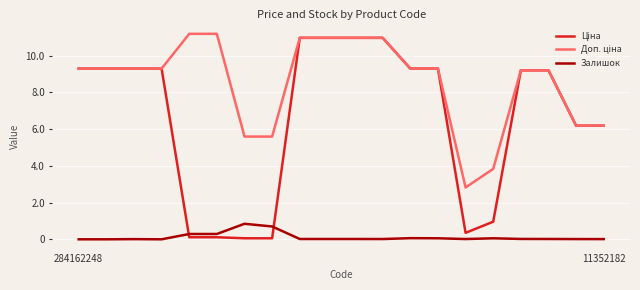

At which label does Залишок reach its peak?

6